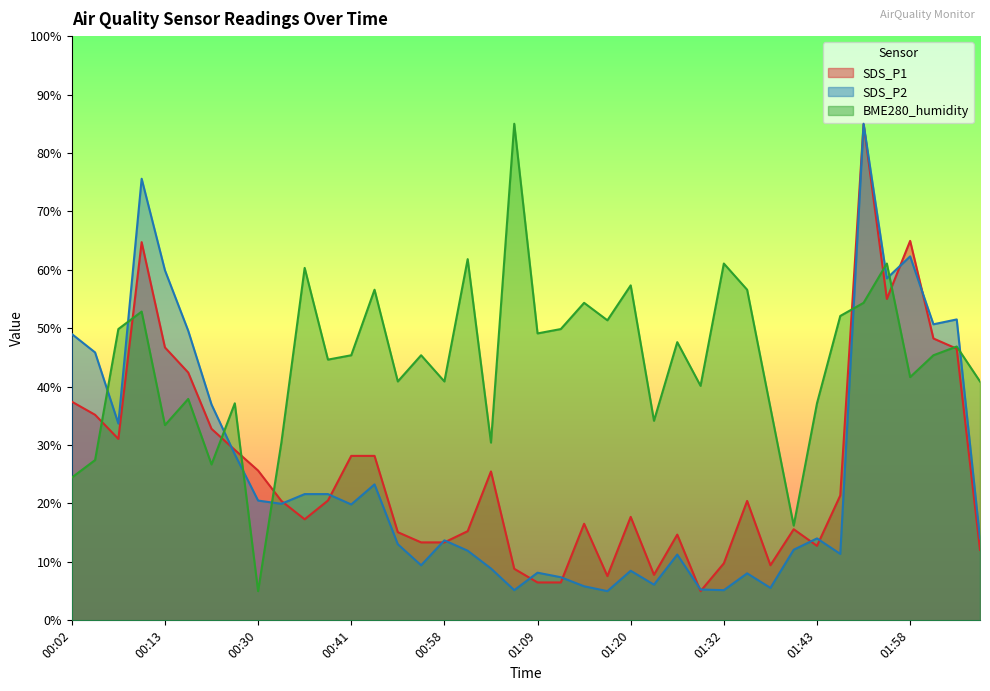

Which series changed the most between 00:36 and 00:58?

BME280_humidity